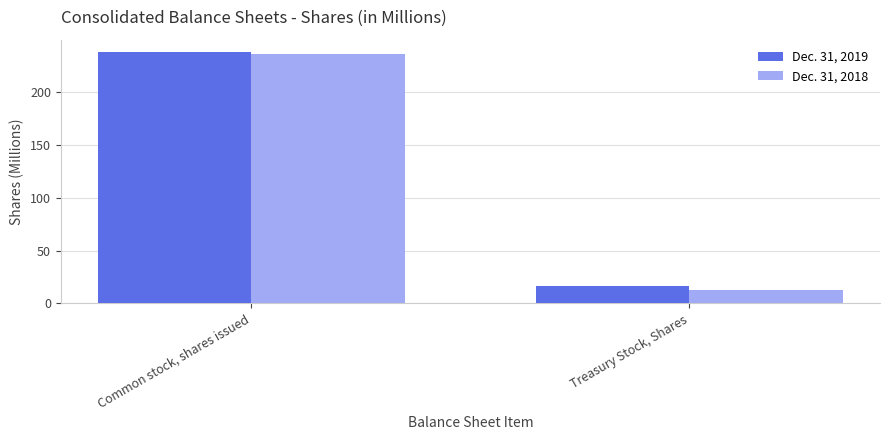

Which series has the largest range (max minus min)?

Dec. 31, 2018